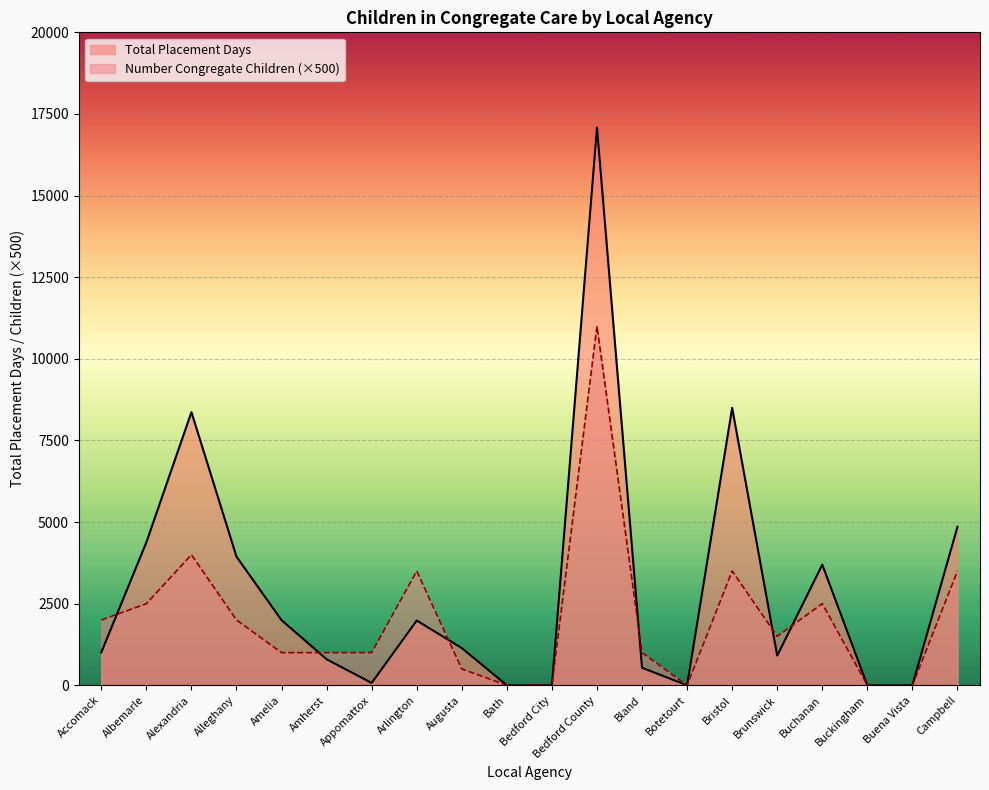

At which label does Total Placement Days reach its minimum?

Bath